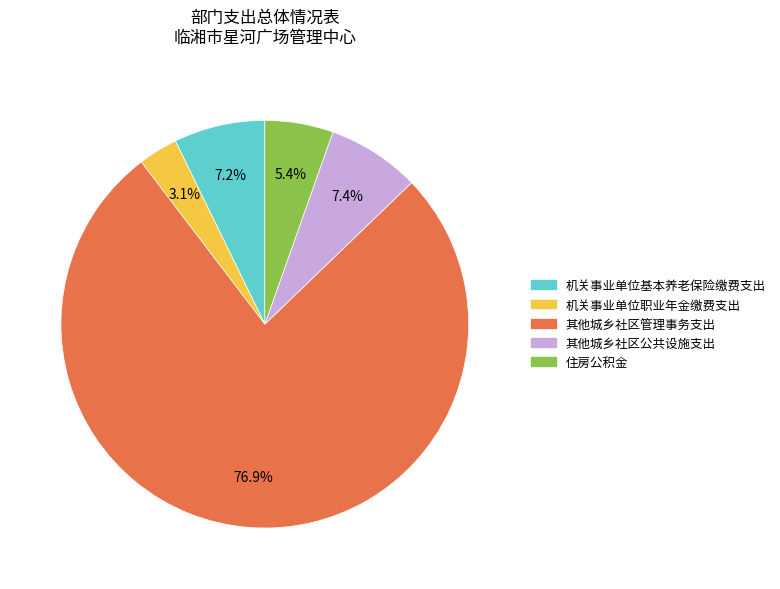

True or false: 机关事业单位基本养老保险缴费支出 accounts for 7% of the total.

True